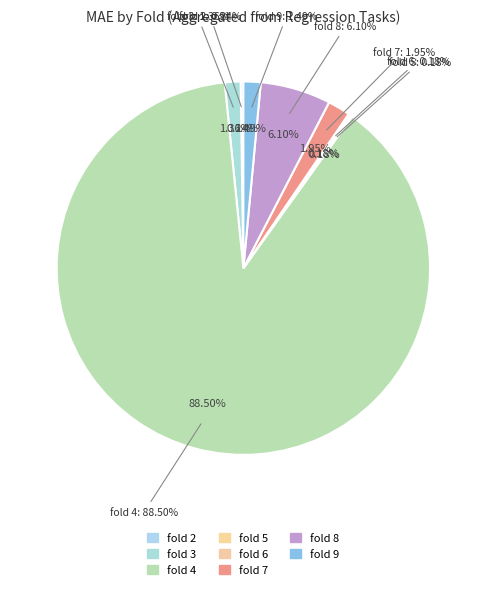

True or false: fold 9 accounts for 1% of the total.

True